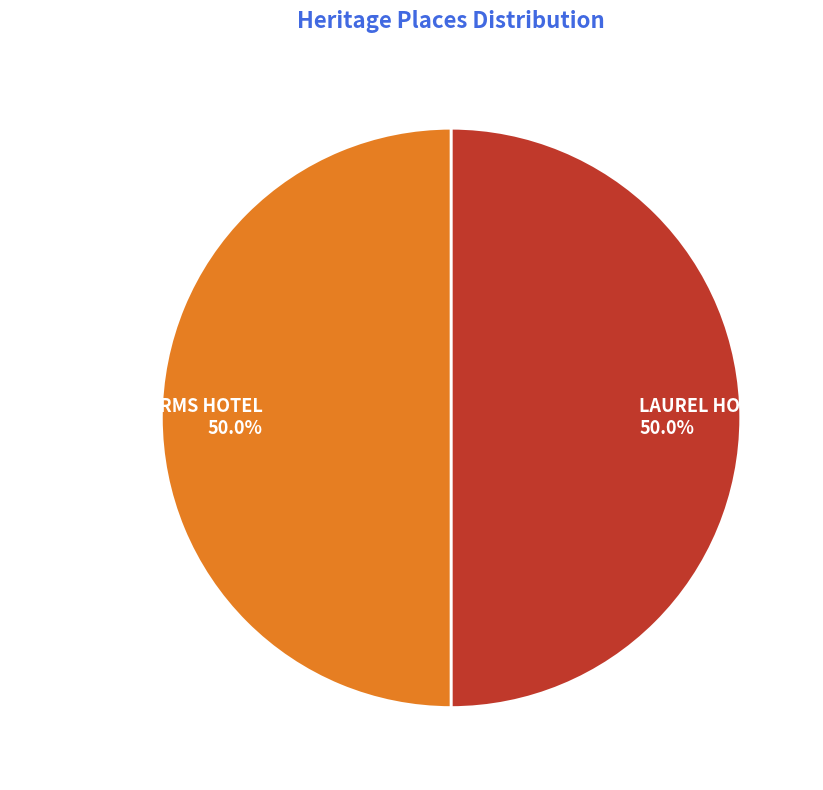

Do LINCOLNSHIRE ARMS HOTEL 50.0% and LAUREL HOTEL 50.0% together represent more than half of the pie?

Yes